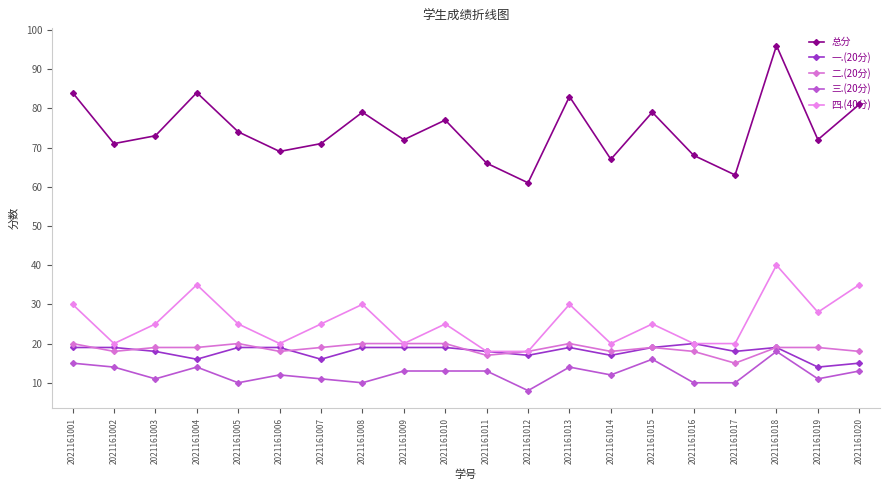

Is it true that 二.(20分) equals 28 at 2021161012?

False